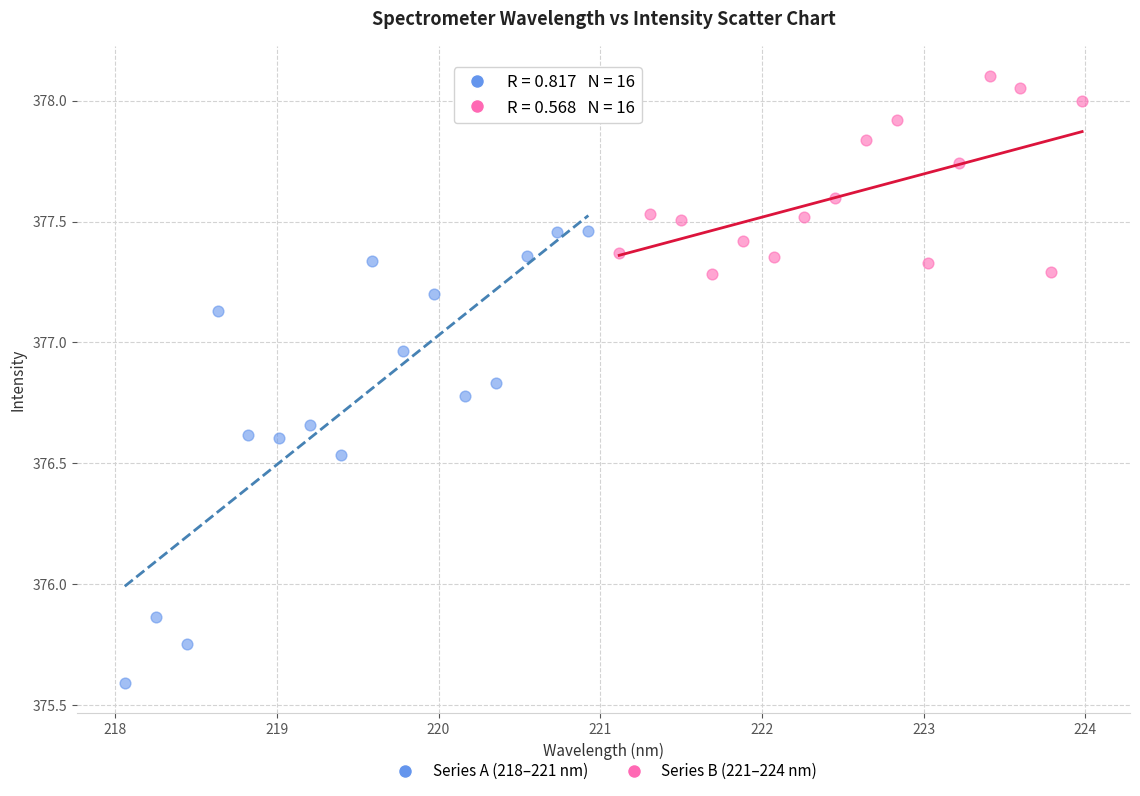

Which series reaches the maximum Y coordinate?

Series B (221–224 nm)